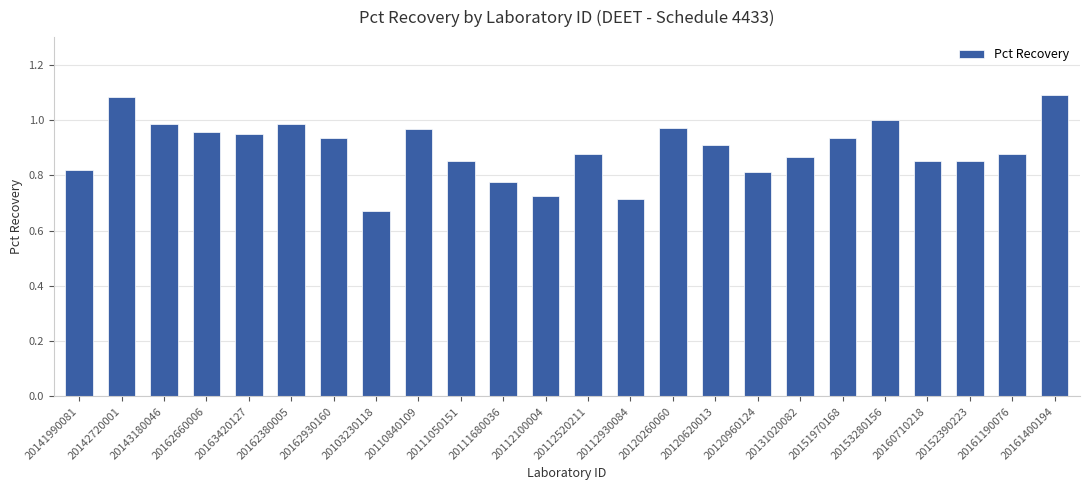

What is the label of the 24th bar from the right?

20141990081